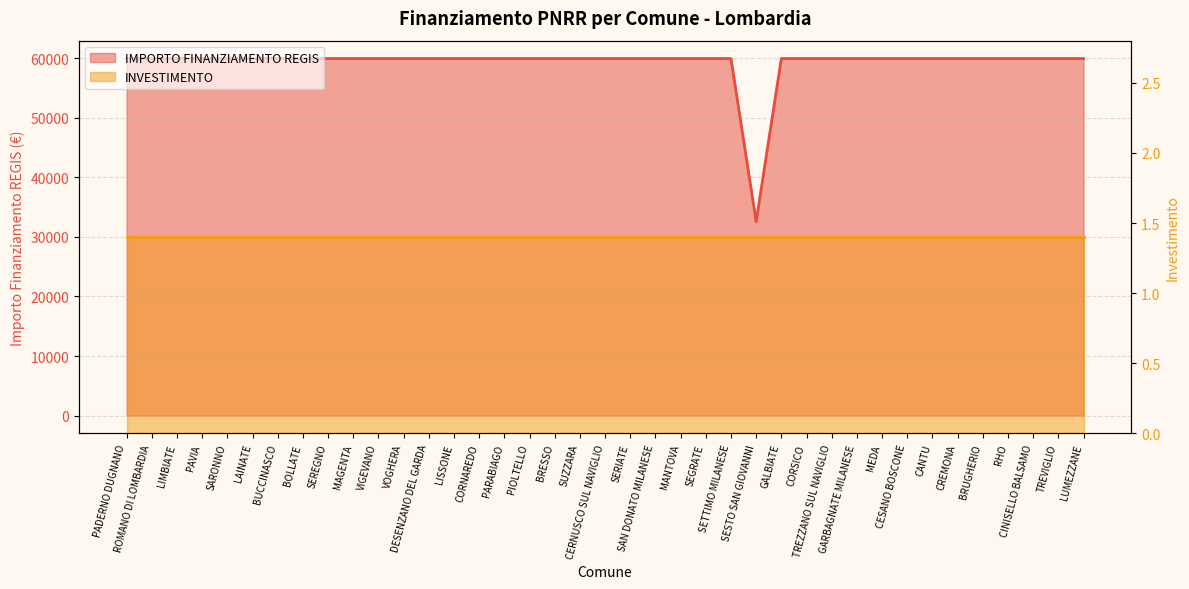

Reading left to right, list all the values displayed in this chart.

PADERNO DUGNANO=59966	ROMANO DI LOMBARDIA=59966	LIMBIATE=59966	PAVIA=59966	SARONNO=59966	LAINATE=59966	BUCCINASCO=59966	BOLLATE=59966	SEREGNO=59966	MAGENTA=59966	VIGEVANO=59966	VOGHERA=59966	DESENZANO DEL GARDA=59966	LISSONE=59966	CORNAREDO=59966	PARABIAGO=59966	PIOLTELLO=59966	BRESSO=59966	SUZZARA=59966	CERNUSCO SUL NAVIGLIO=59966	SERIATE=59966	SAN DONATO MILANESE=59966	MANTOVA=59966	SEGRATE=59966	SETTIMO MILANESE=59966	SESTO SAN GIOVANNI=32589	GALBIATE=59966	CORSICO=59966	TREZZANO SUL NAVIGLIO=59966	GARBAGNATE MILANESE=59966	MEDA=59966	CESANO BOSCONE=59966	CANTU=59966	CREMONA=59966	BRUGHERIO=59966	RHO=59966	CINISELLO BALSAMO=59966	TREVIGLIO=59966	LUMEZZANE=59966